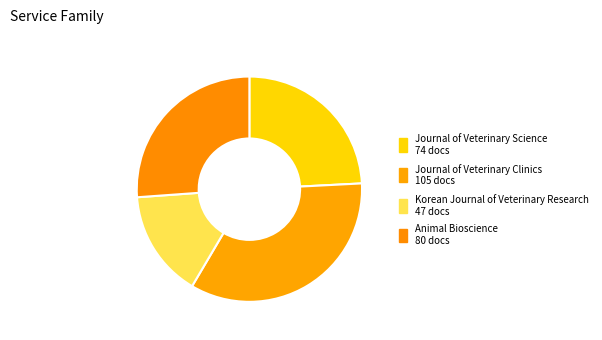

What percentage is NOT represented by Korean Journal of Veterinary Research?

84.6%